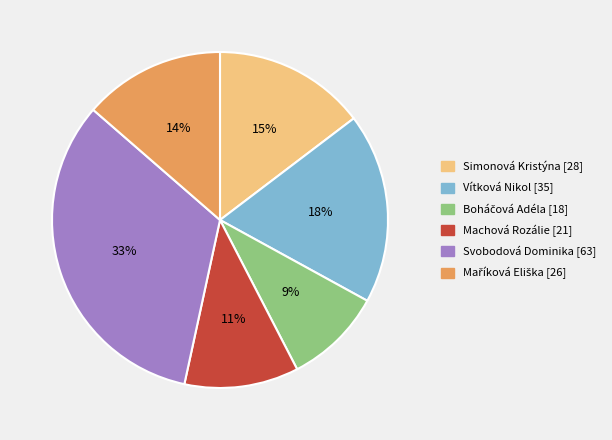

Is there any slice that represents more than half of the pie?

No